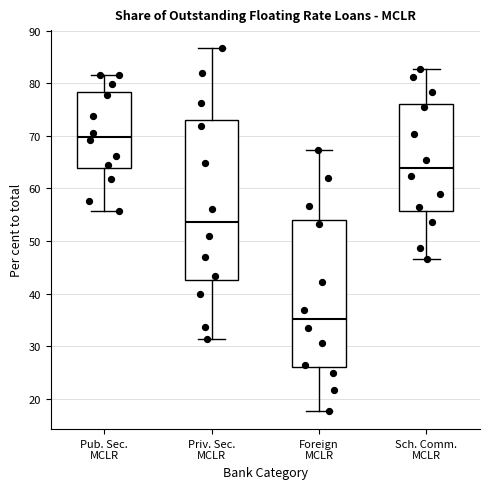

Reading left to right, transcribe this box plot: for each box, give where its median line is, the range the box spans, and where its two whiskers end, as read against the y-axis. The values are not printed on the chart, so give them approximately, as read against the axis.

Pub. Sec. MCLR: median 70, box 64 to 78, whiskers 56 to 82
Priv. Sec. MCLR: median 54, box 43 to 73, whiskers 31 to 87
Foreign MCLR: median 35, box 26 to 54, whiskers 18 to 67
Sch. Comm. MCLR: median 64, box 56 to 76, whiskers 47 to 83